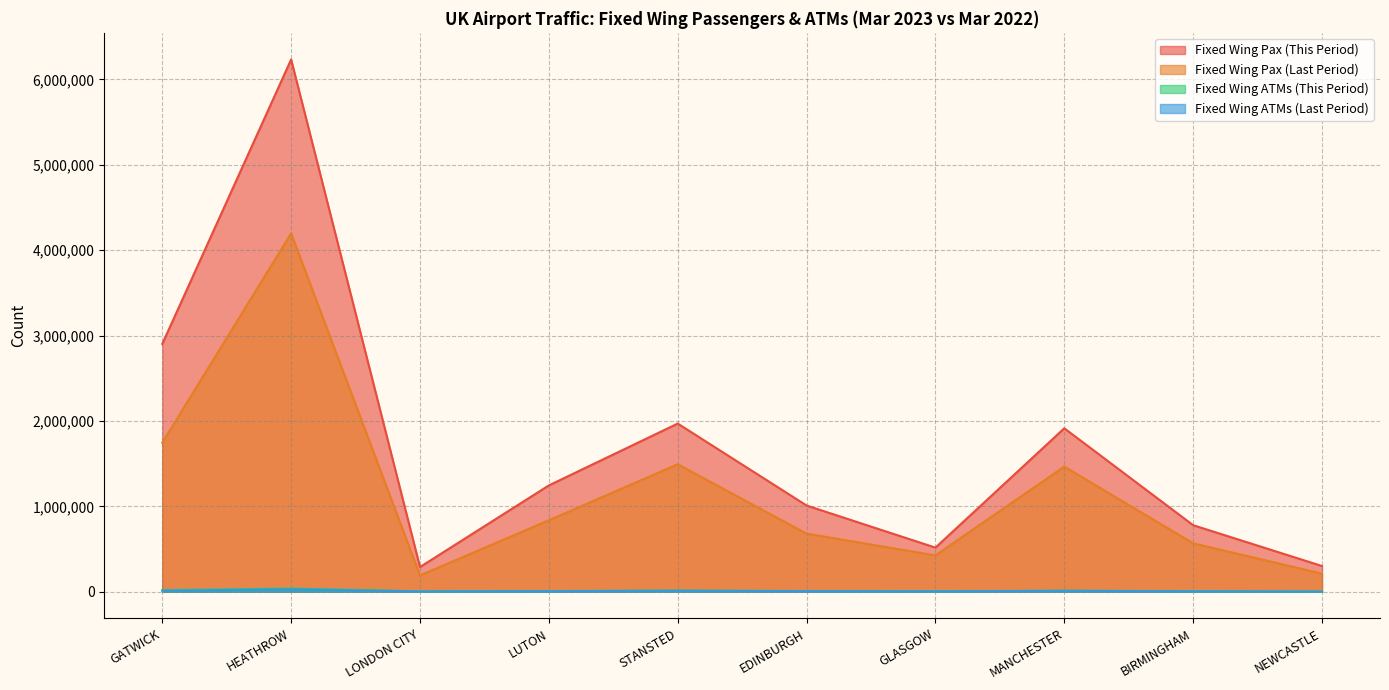

Is it true that Fixed Wing ATMs (This Period) equals 5804 at BIRMINGHAM?

True